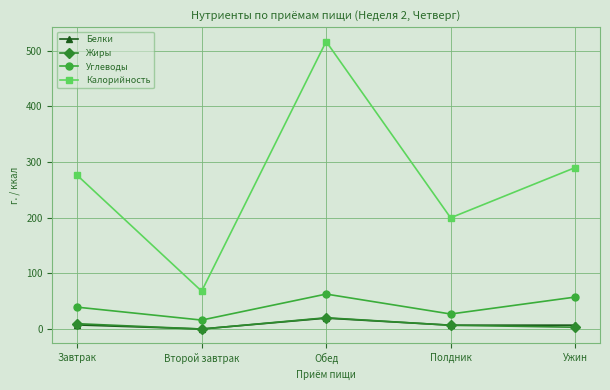

What is the approximate value of Калорийность at Ужин?

290.0